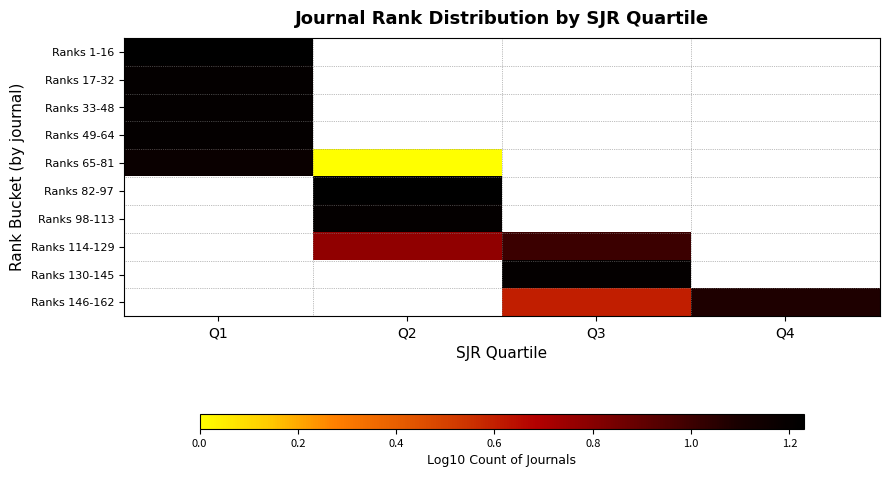

How many positive values does the Ranks 98-113 series have?

1